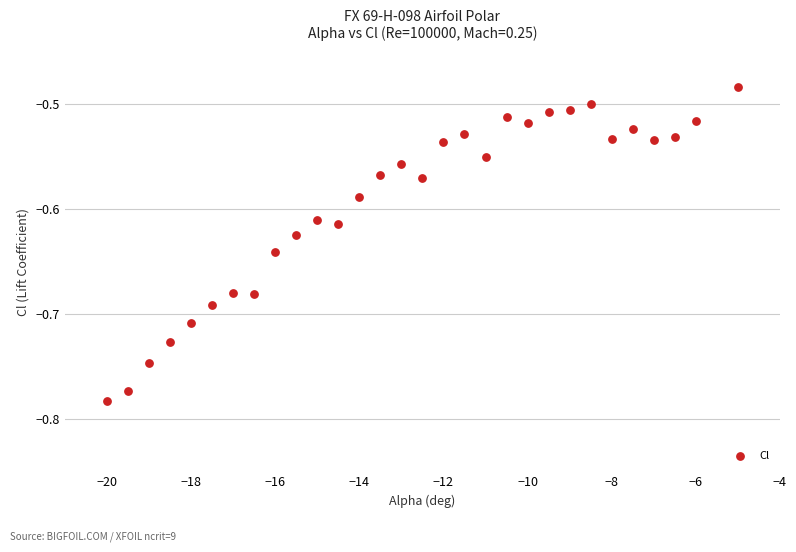

What is the range of Y values (max minus min)?

0.3